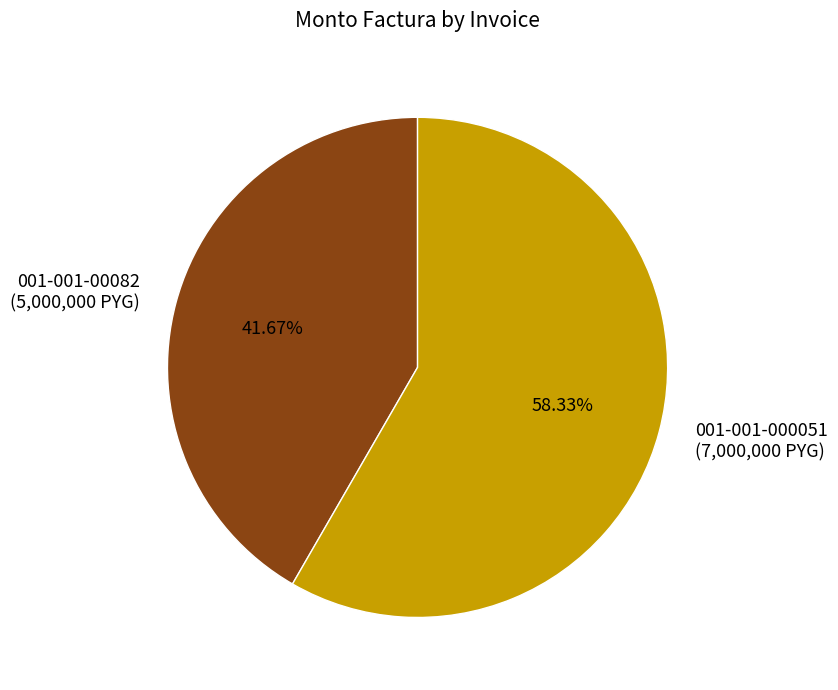

Do 001-001-00082 and 001-001-000051 together represent more than half of the pie?

Yes